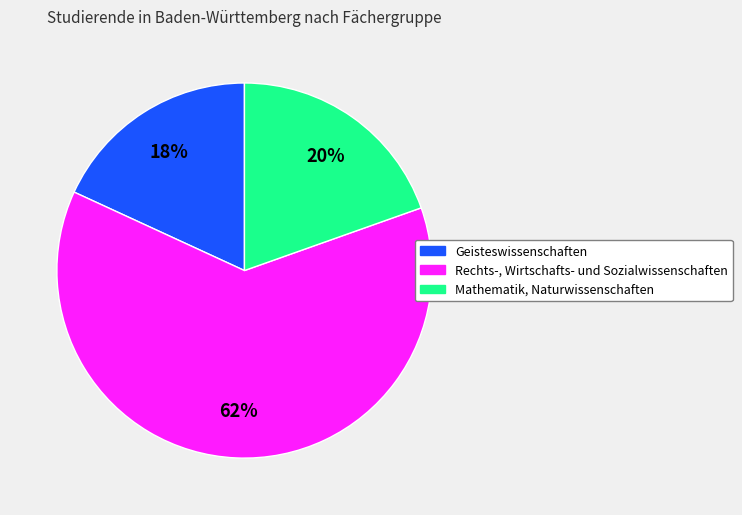

Rank the categories by value from highest to lowest.

Rechts-, Wirtschafts- und Sozialwissenschaften, Mathematik, Naturwissenschaften, Geisteswissenschaften